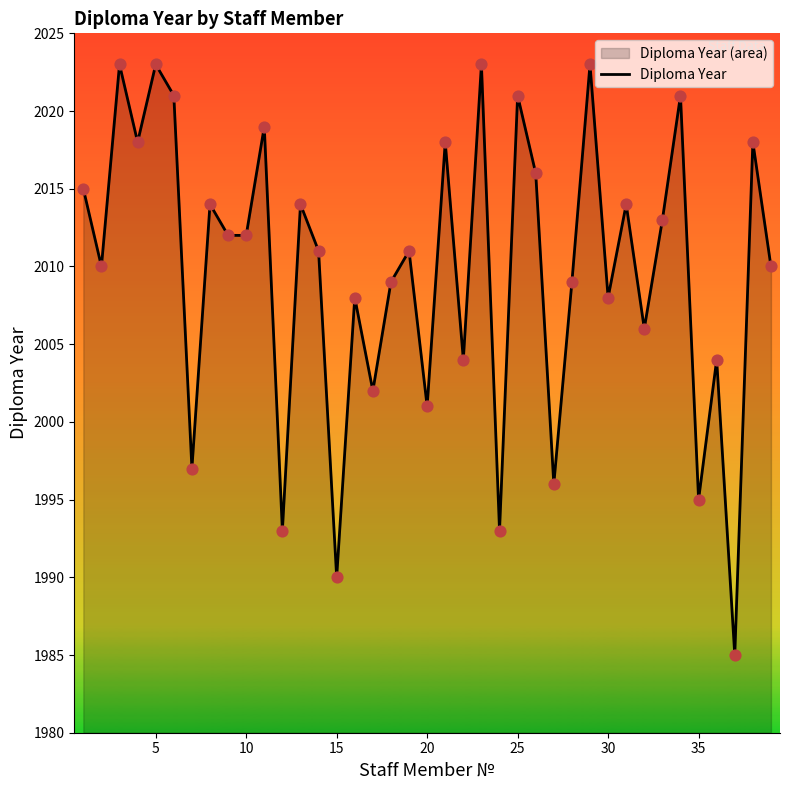

What is the minimum value shown in the chart?

1985